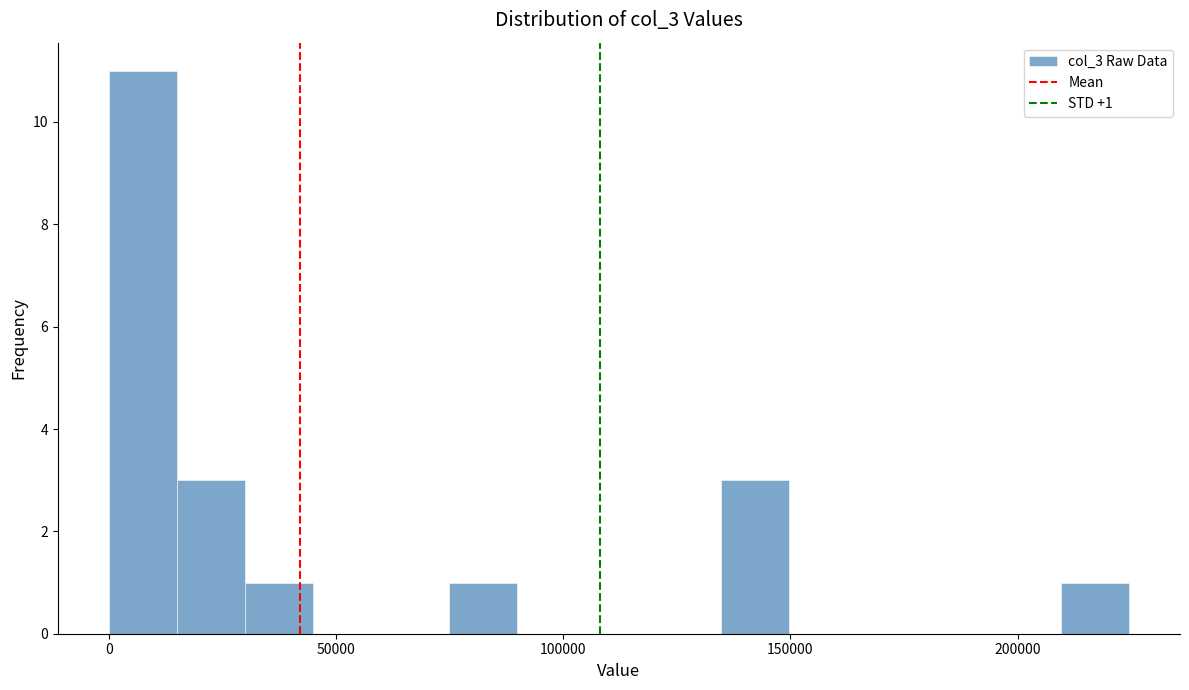

Read against the x-axis, roughly where is the centre of the tallest bar?

5000